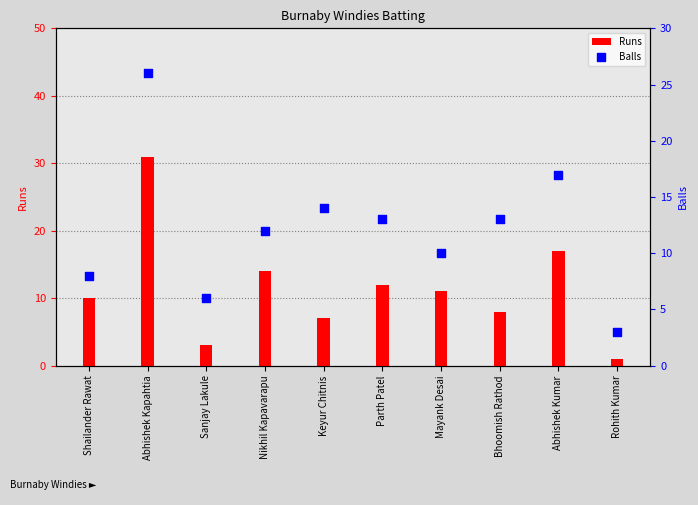

Which series has the widest spread of Y values?

Runs